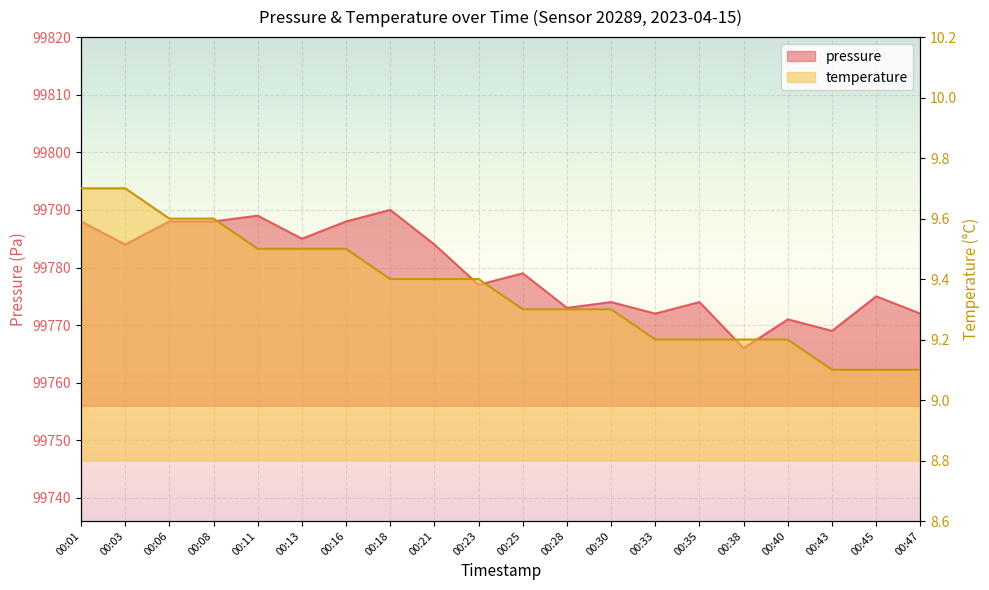

How many lines are shown in the chart?

2